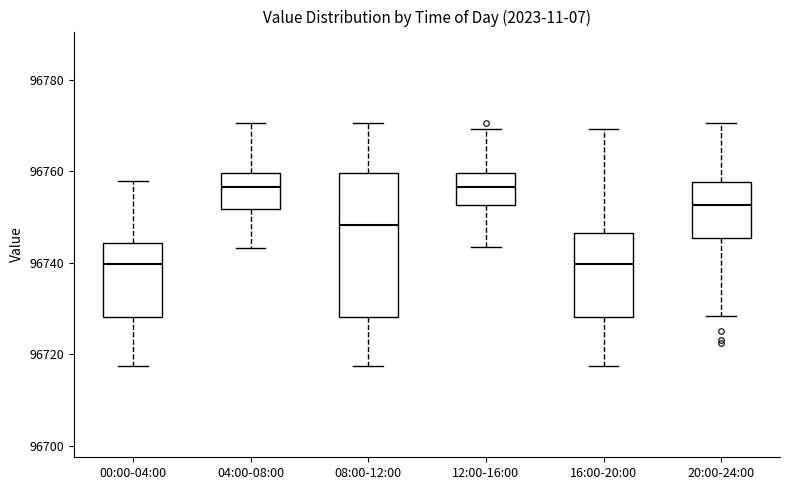

Where does the upper whisker of the box for 12:00-16:00 end on the y-axis? The values are not printed on the chart, so give them approximately, as read against the axis.

96770